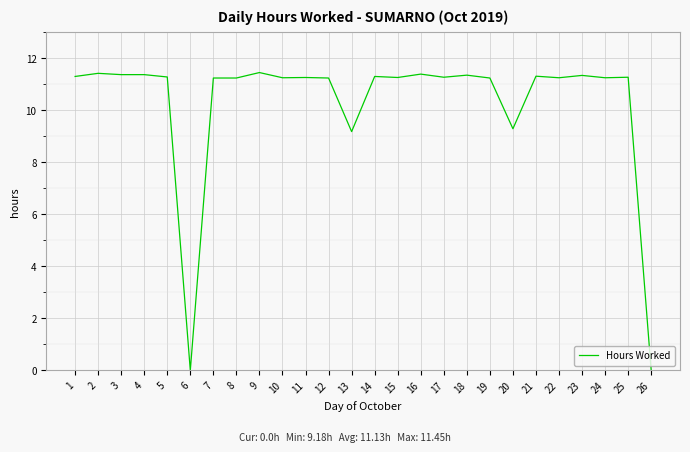

Is it true that the value at 19 is 11.2?

True